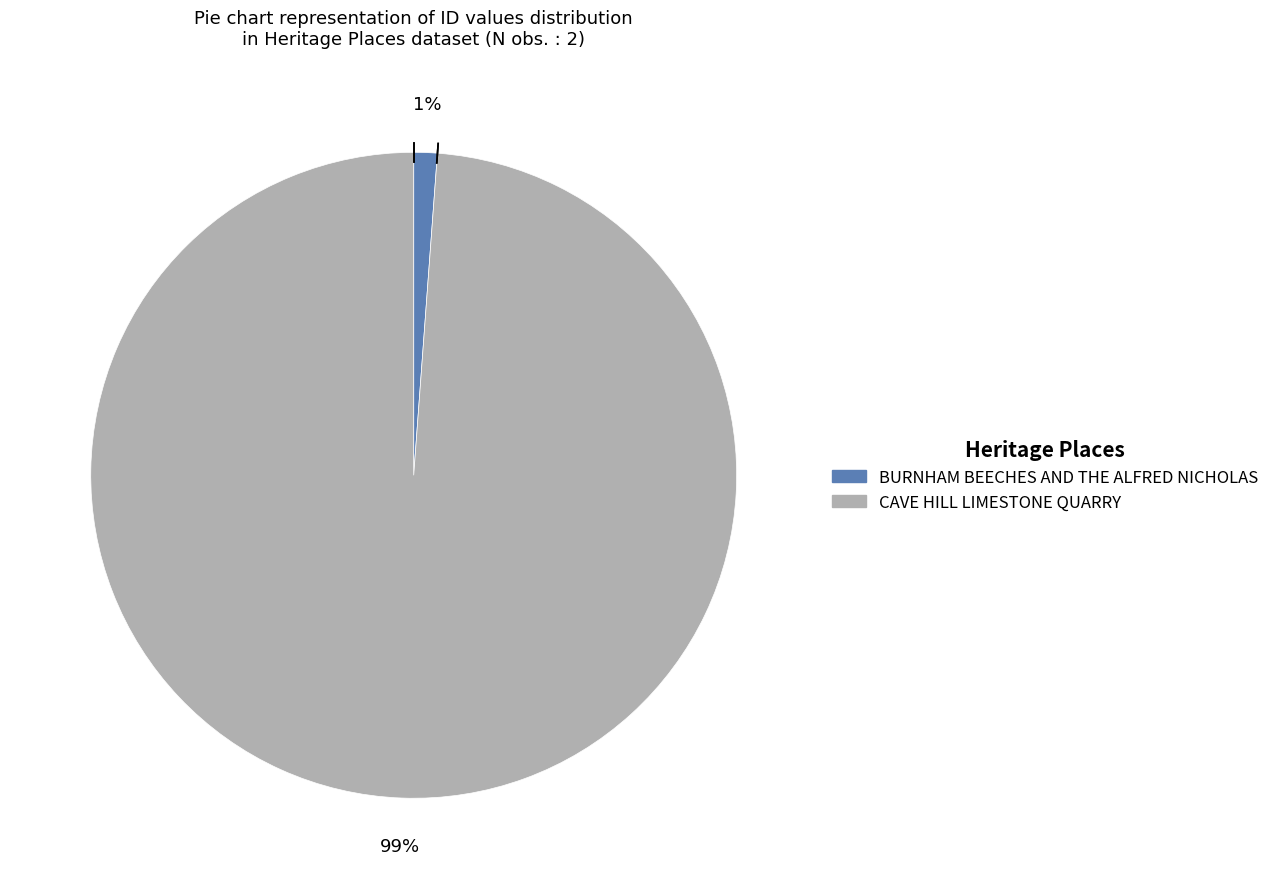

Which slice is the smallest?

BURNHAM BEECHES AND THE ALFRED NICHOLAS